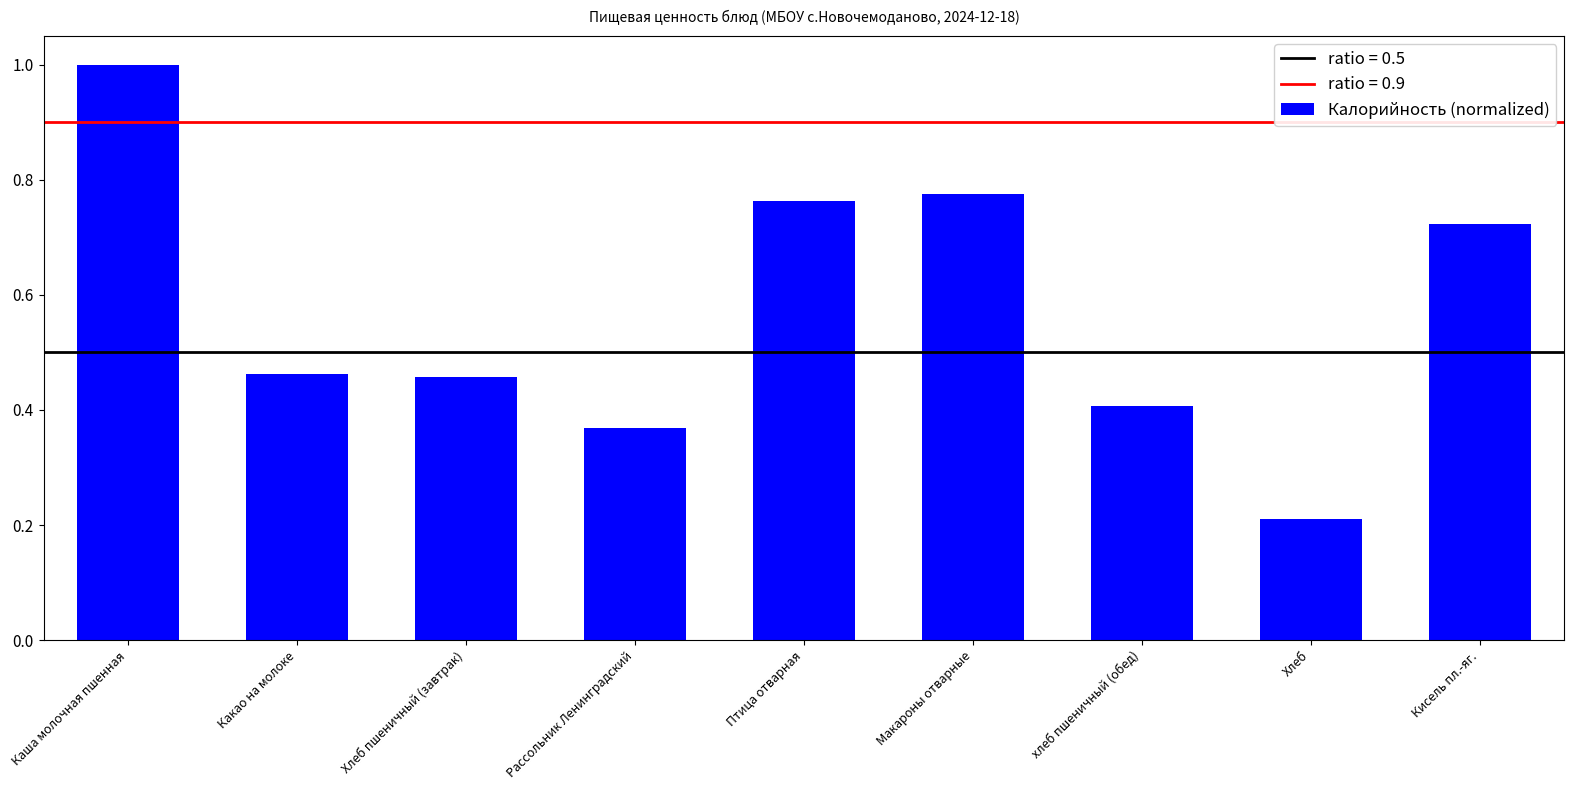

Where is the data nearest to the value 0?

Хлеб